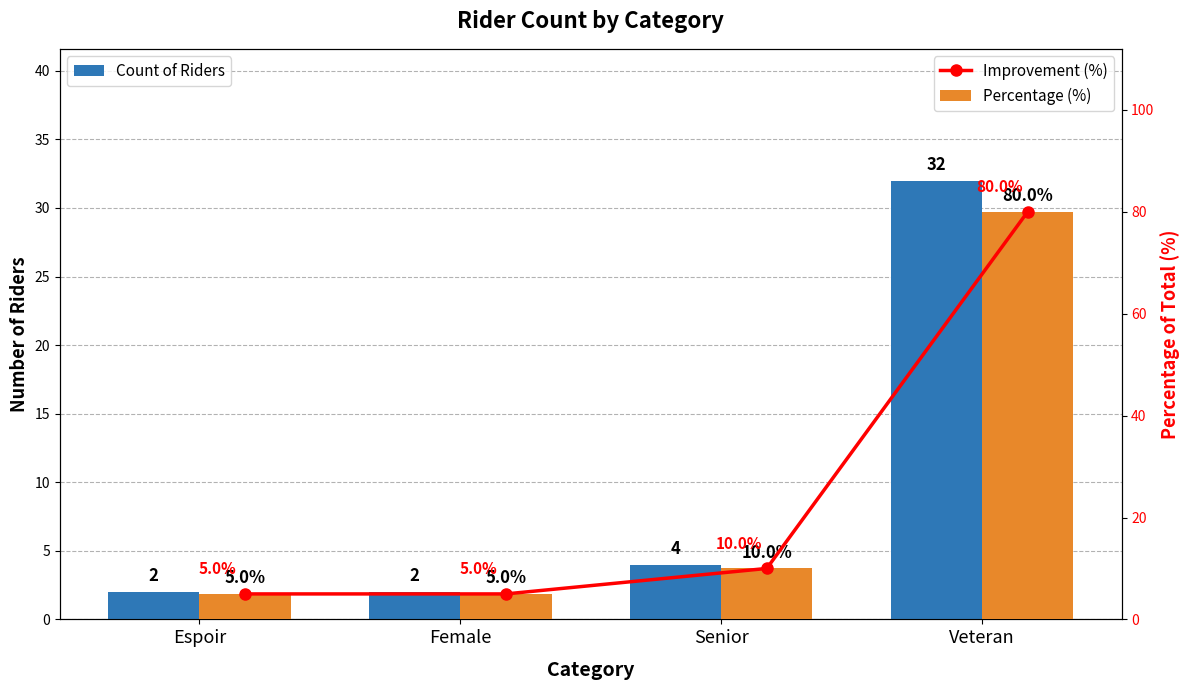

Is it true that Count of Riders equals 2 at Female?

True